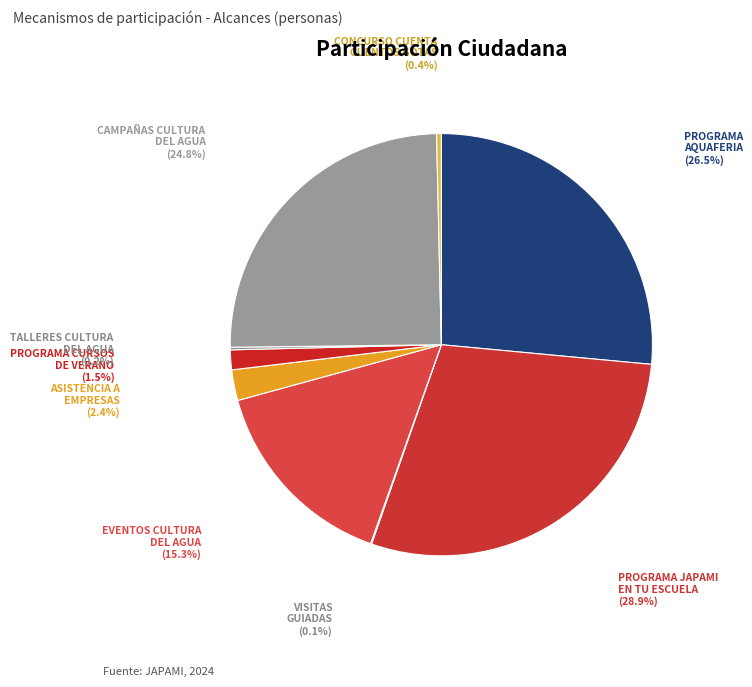

Is there any slice that represents more than half of the pie?

No